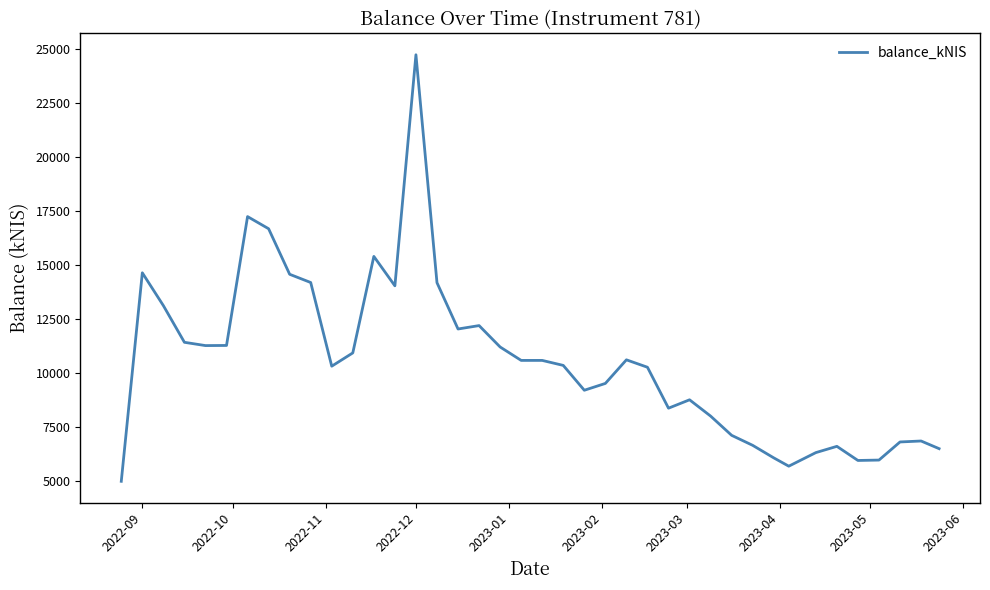

What is the difference between the maximum and minimum values?

19756.0